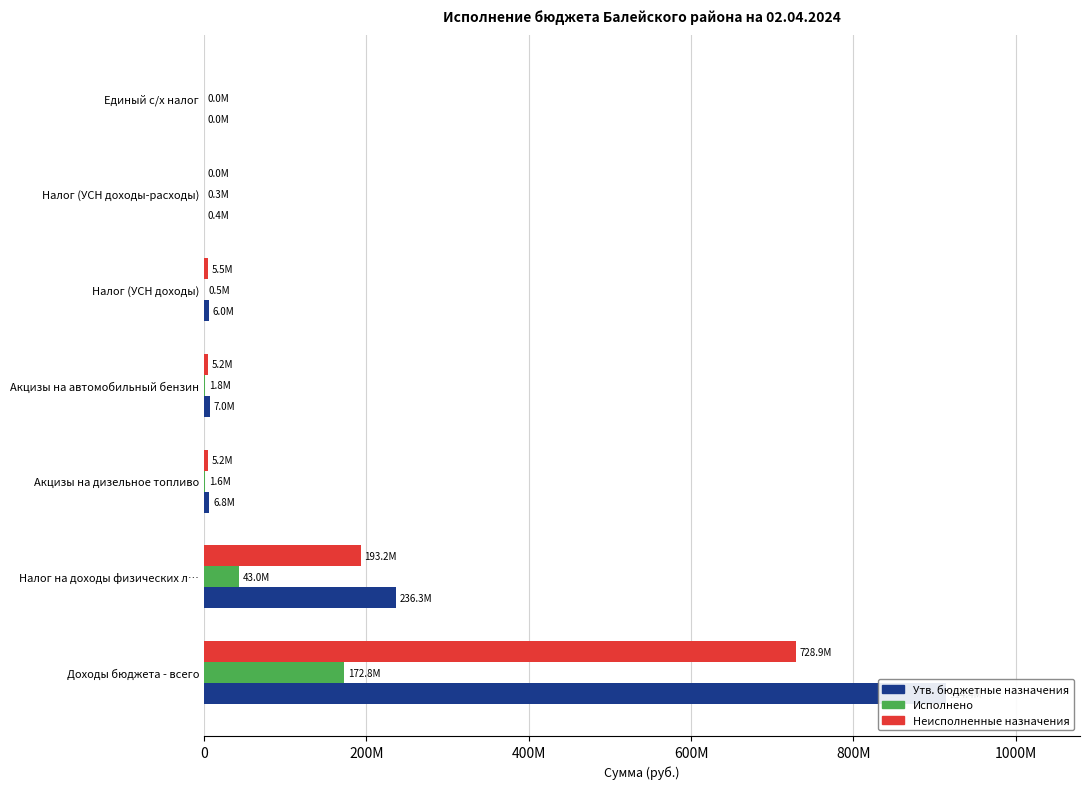

List the series in order of their peak value, lowest first.

Исполнено, Неисполненные назначения, Утв. бюджетные назначения